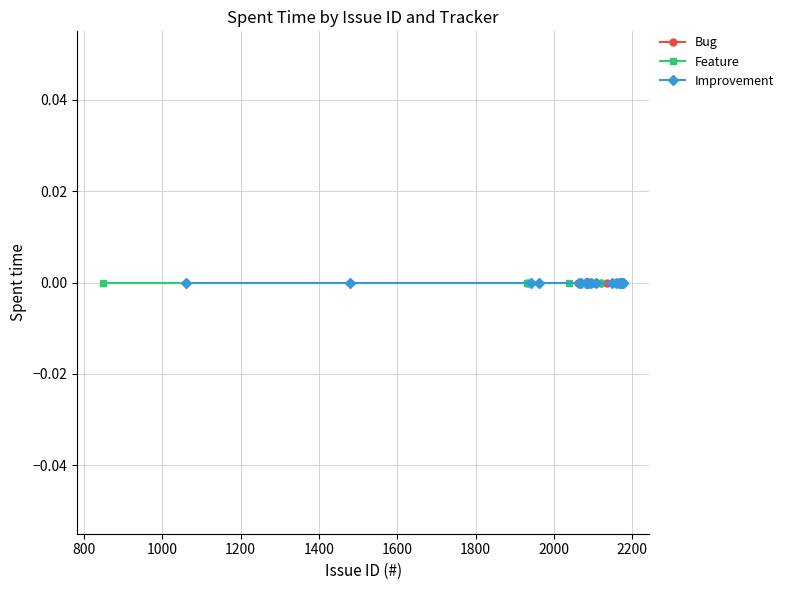

At which category is the sum across all series the highest?

1935